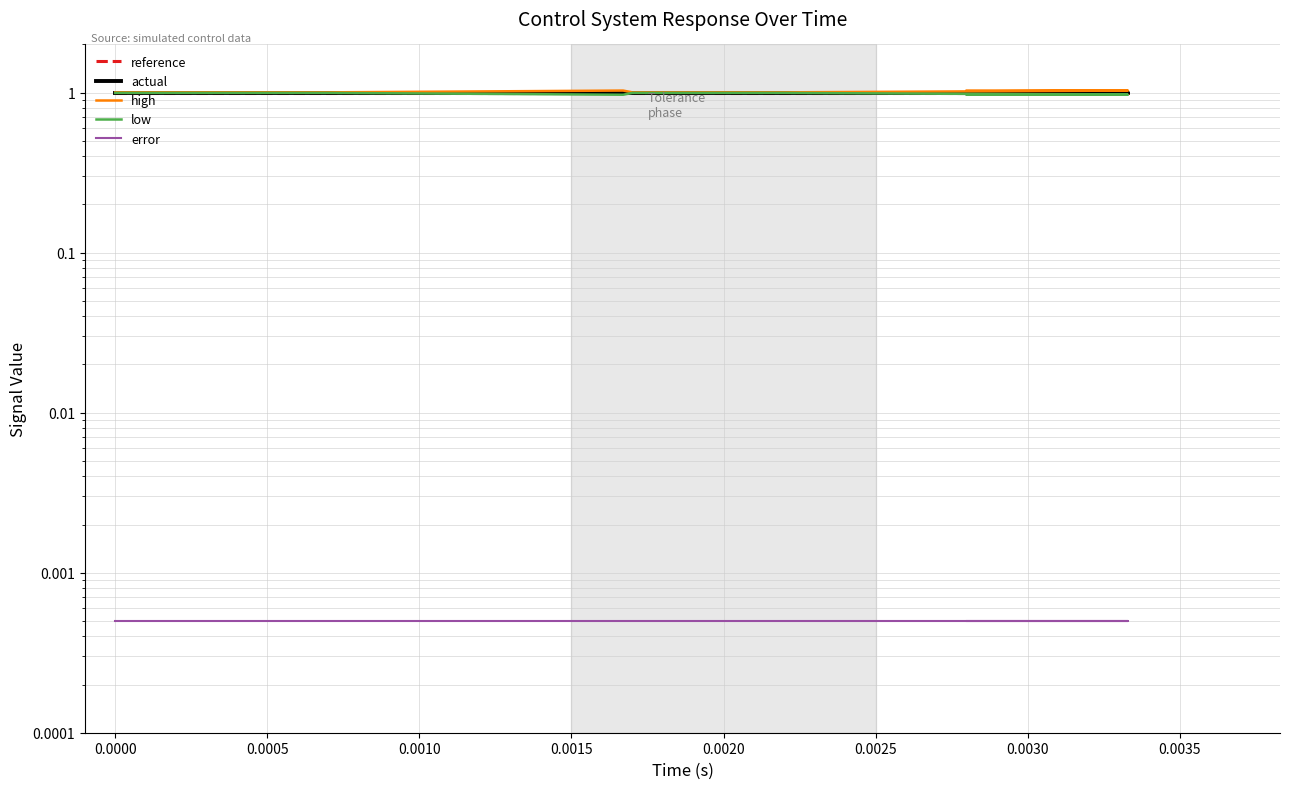

What position from the right is 0.0005?

15